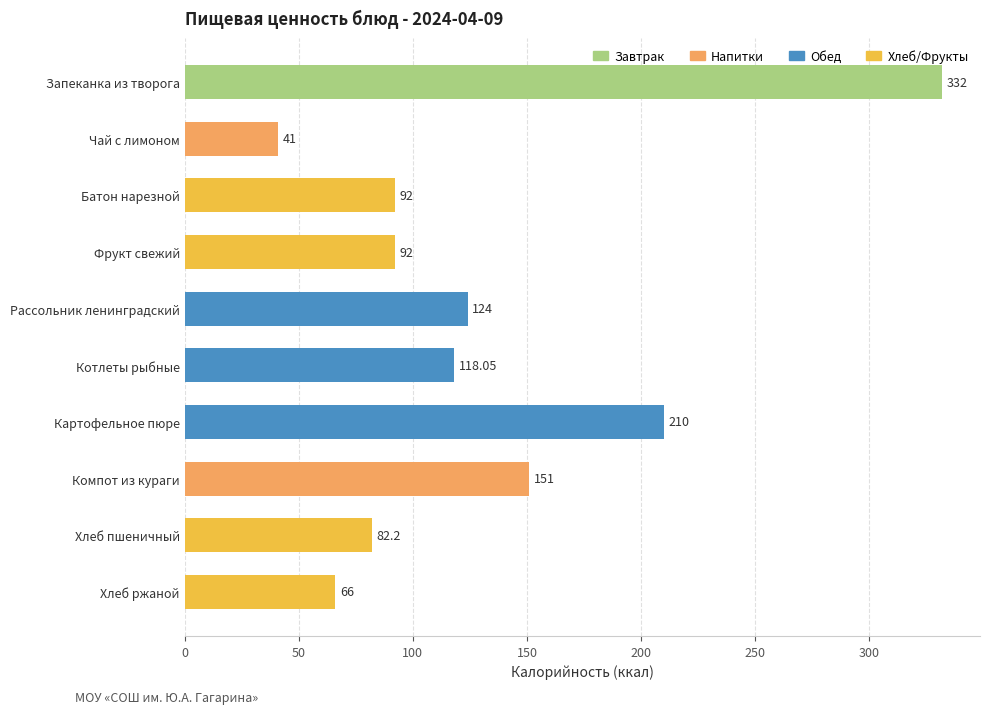

What is the difference between the maximum and second lowest values?

266.0